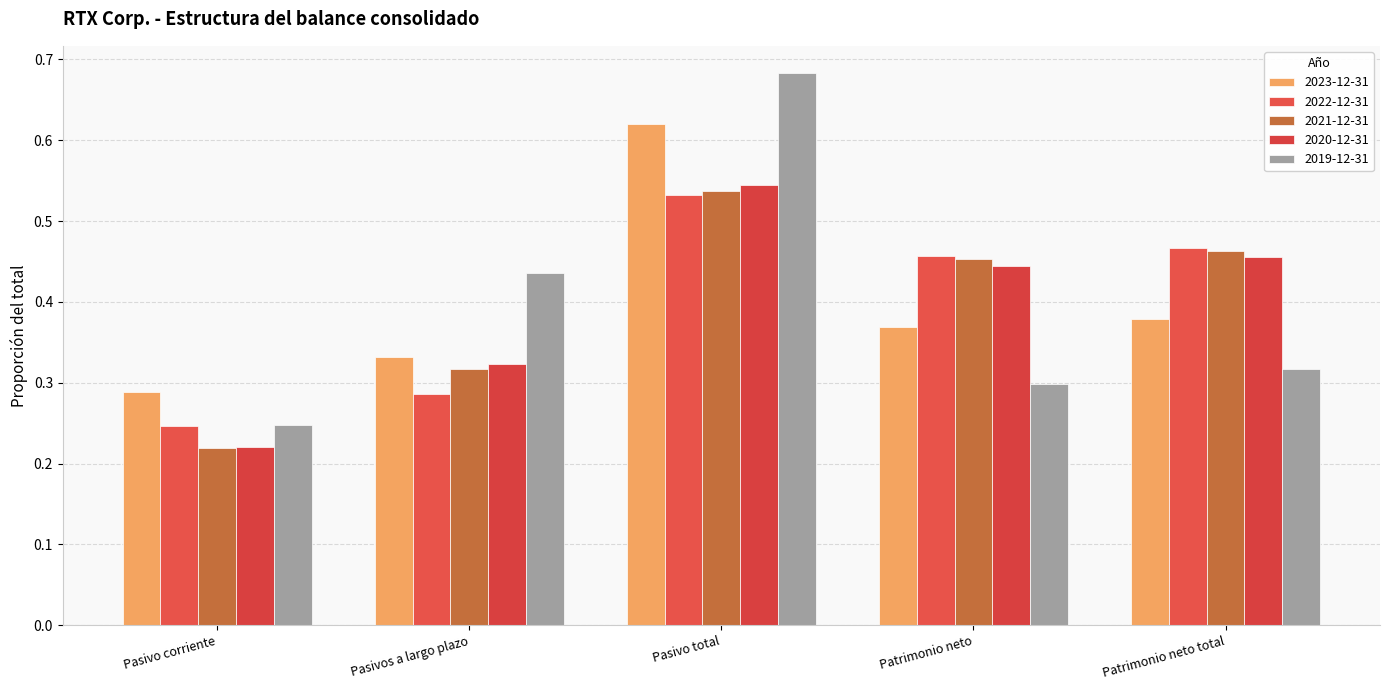

Does the chart contain any negative values?

No